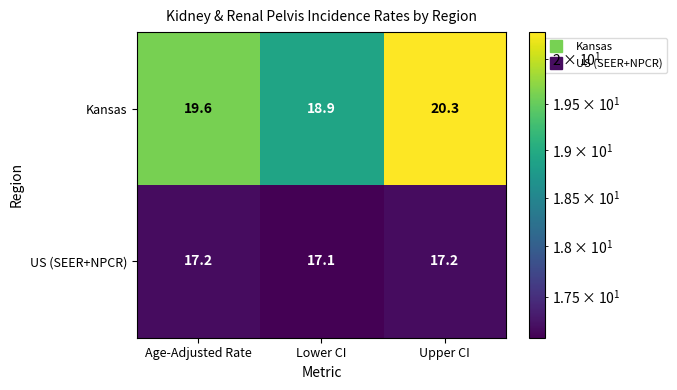

At which category is the sum across all series the highest?

Upper CI